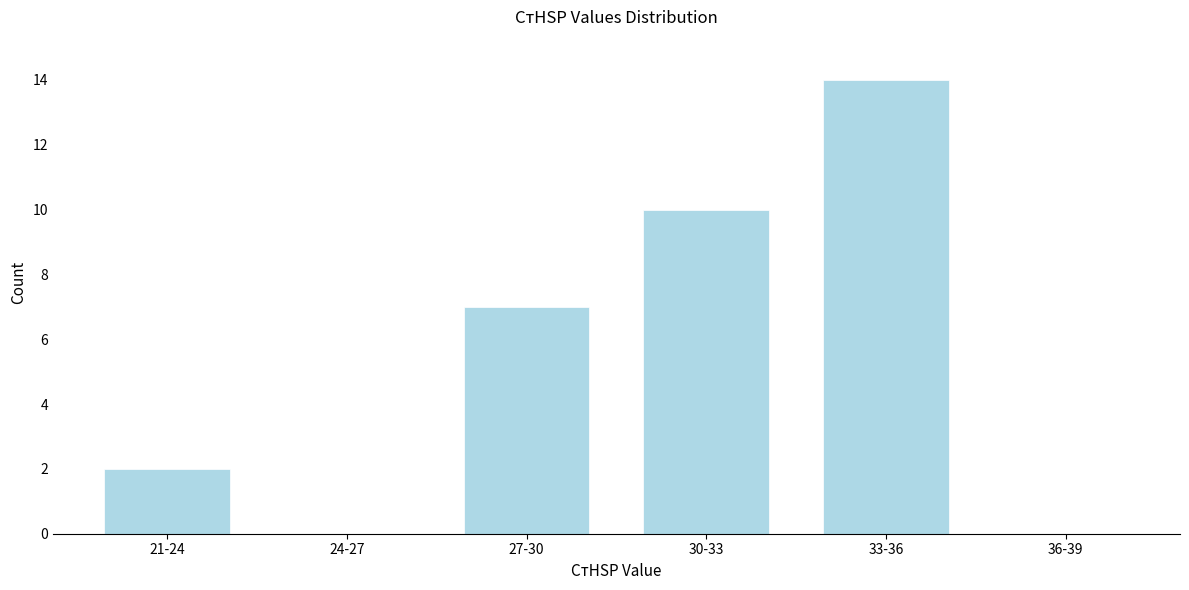

Reading right to left, list all the values displayed in this chart.

36-39=0	33-36=14	30-33=10	27-30=7	24-27=0	21-24=2